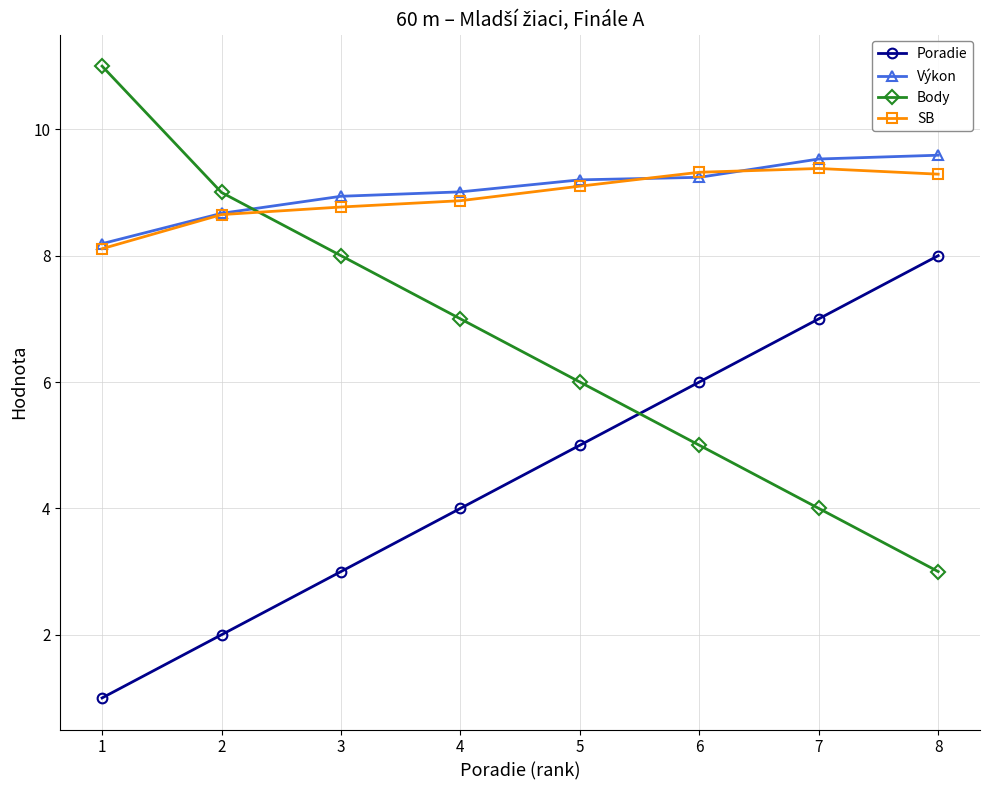

The value of Body at 8 is 5.2. True or false?

False